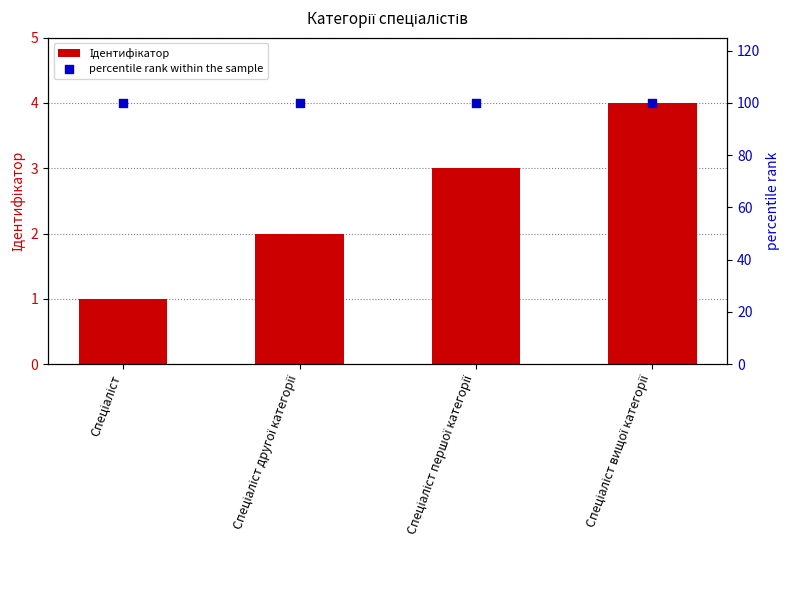

What are all the series names shown in the legend?

Ідентифікатор, percentile rank within the sample